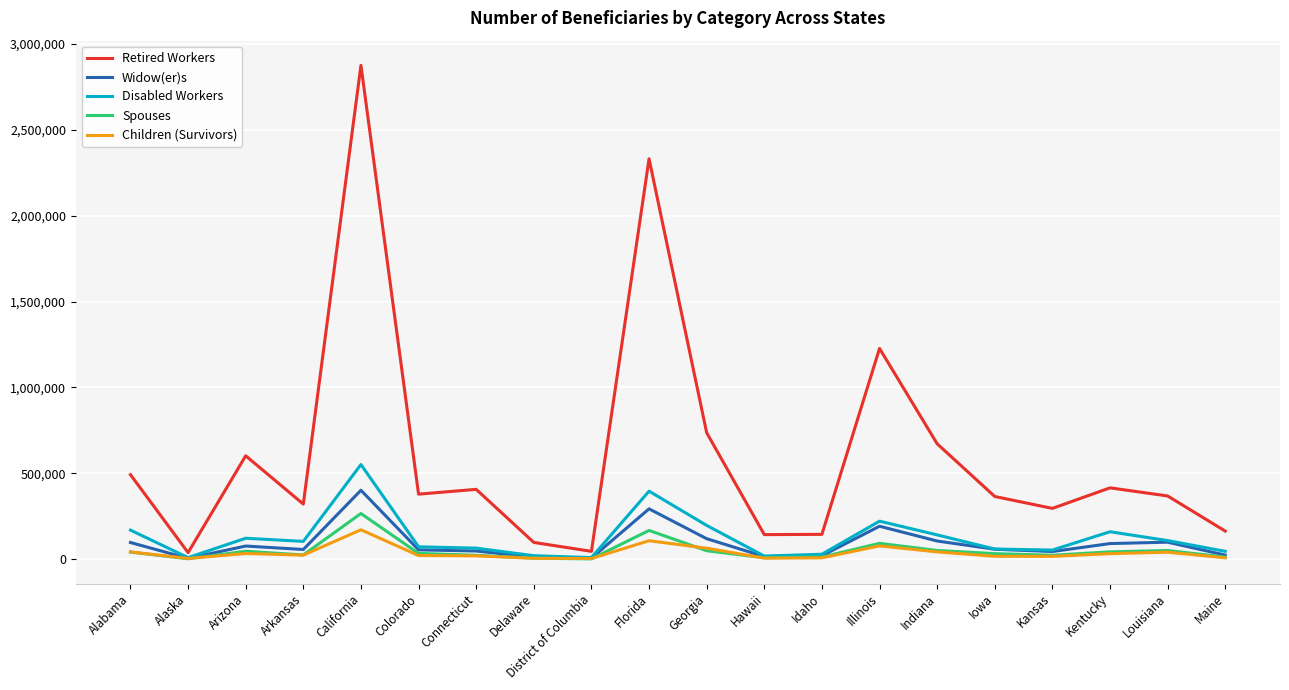

Is this an area chart (filled region under the line)?

No